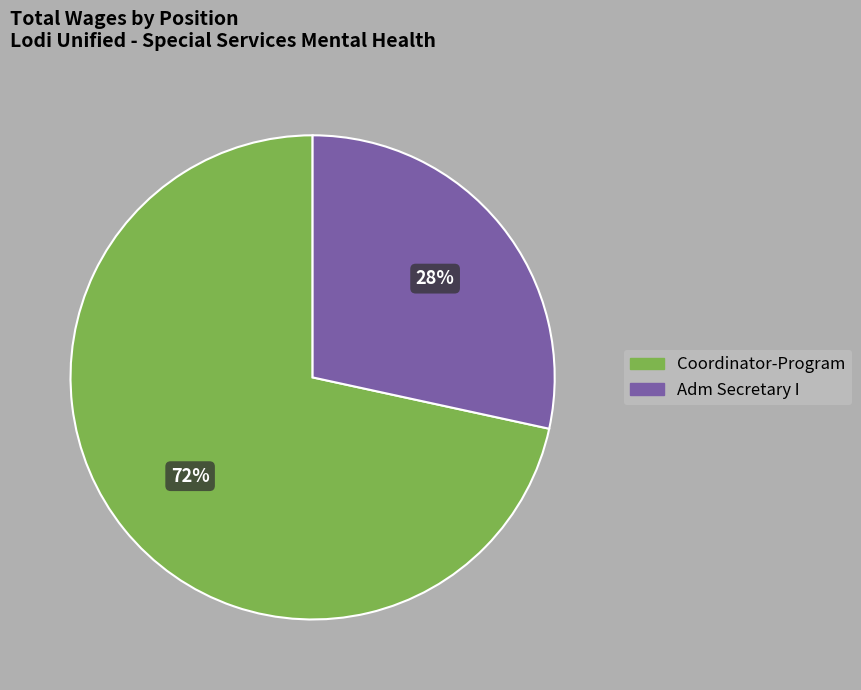

Count the number of slices in the pie.

2